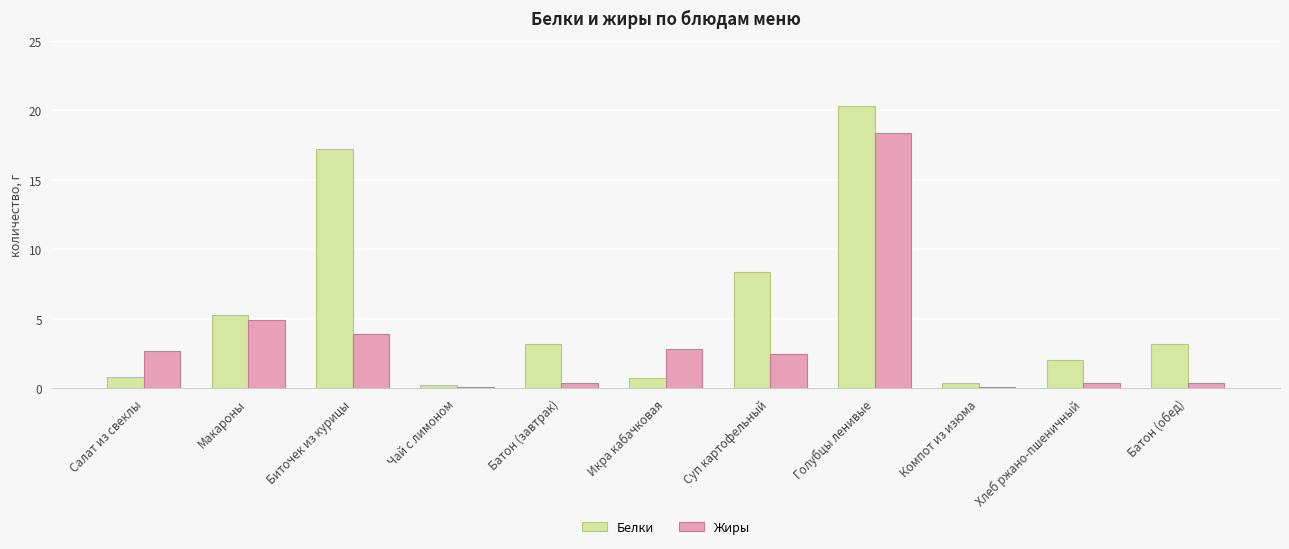

At which label does Жиры first exceed 2?

Салат из свеклы